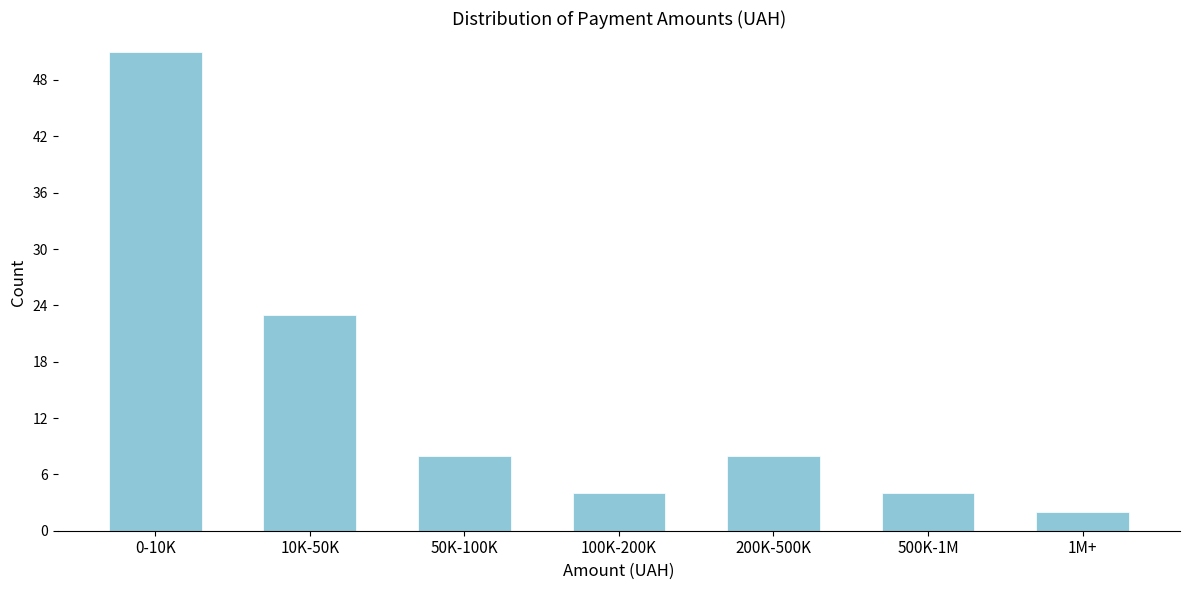

Reading left to right, list all the values displayed in this chart.

0-10K=51	10K-50K=23	50K-100K=8	100K-200K=4	200K-500K=8	500K-1M=4	1M+=2